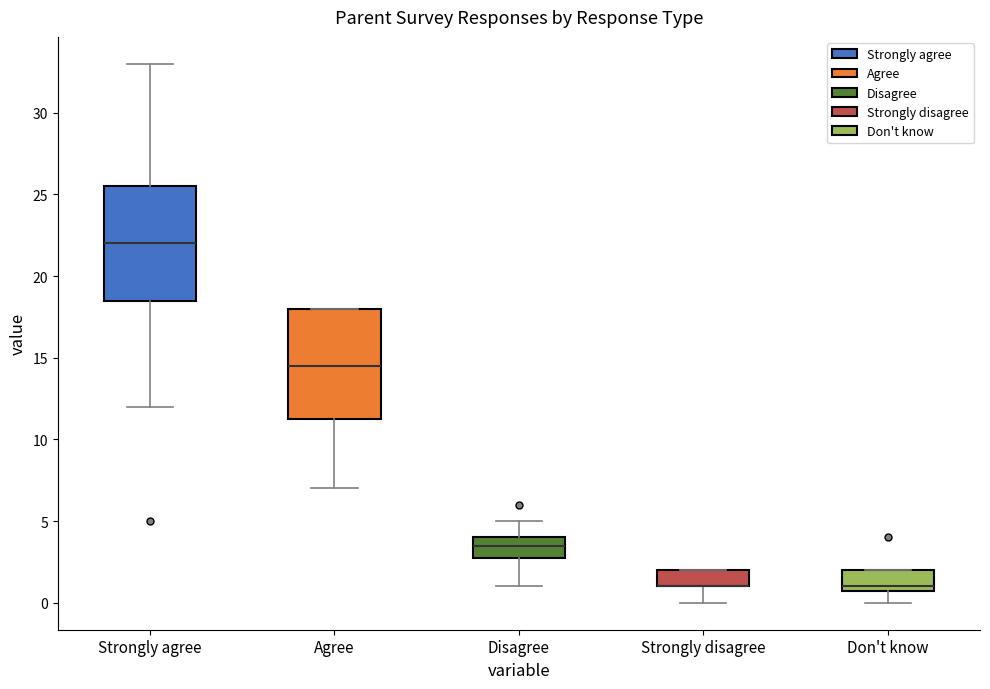

Reading left to right, read every box against the y-axis: the position of its median line, the range the box covers, and the ends of its whiskers. The values are not printed on the chart, so give them approximately, as read against the axis.

Strongly agree: median 22.0, box 18.5 to 25.5, whiskers 12.0 to 33.0
Agree: median 14.5, box 11.5 to 18.0, whiskers 7.0 to 18.0
Disagree: median 3.5, box 3.0 to 4.0, whiskers 1.0 to 5.0
Strongly disagree: median 1.0 (drawn on the box's lower edge), box 1.0 to 2.0, whiskers 0.0 to 2.0
Don't know: median 1.0 (just above the box's lower edge), box 1.0 to 2.0, whiskers 0.0 to 2.0